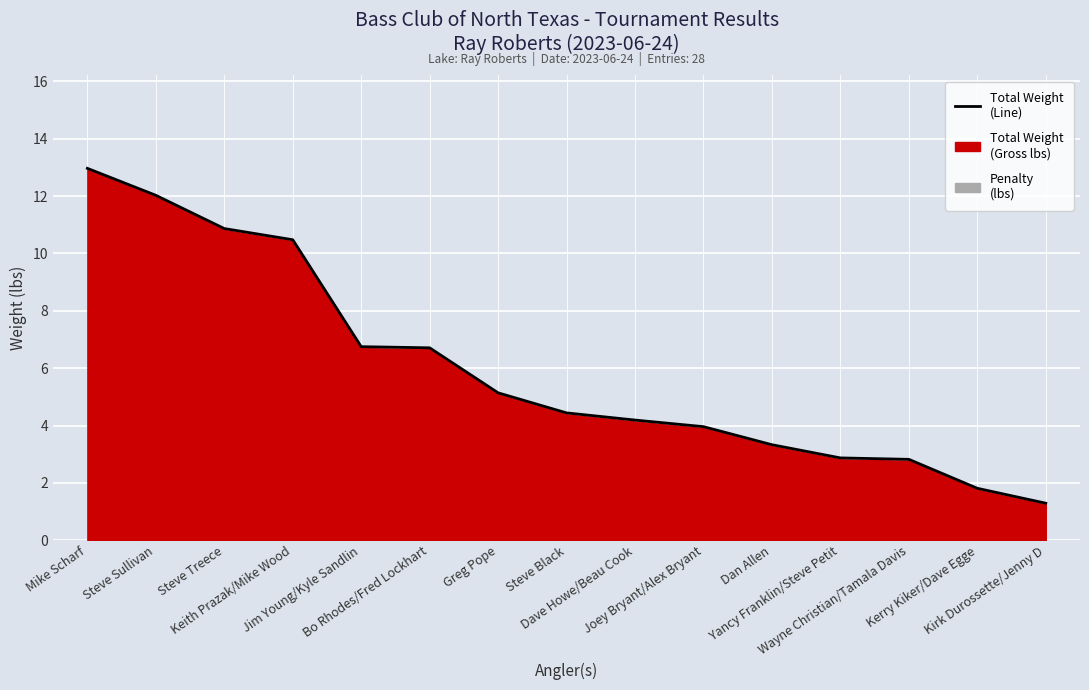

Does the chart display data point markers on the line(s)?

No